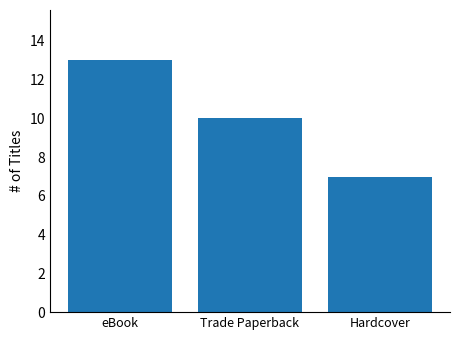

True or false: the data shows 3 at eBook.

False